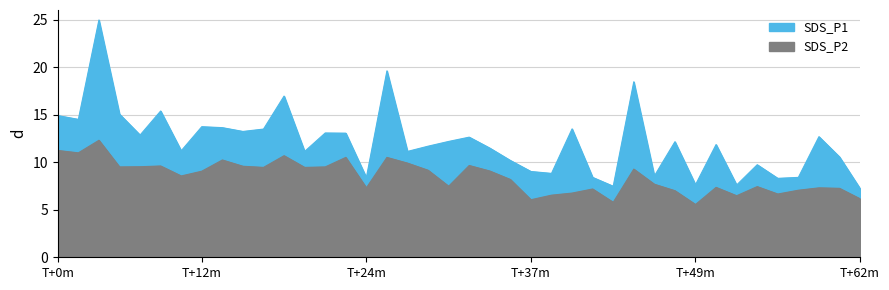

What is the difference between the second highest and second lowest values in the SDS_P2 series?

5.5